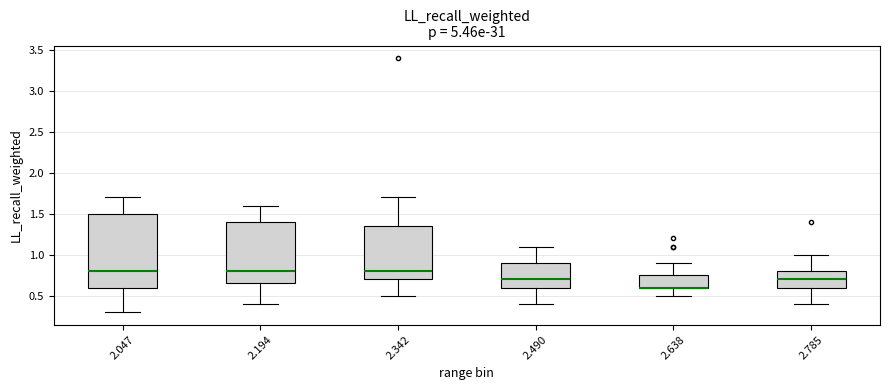

Reading left to right, transcribe this box plot: for each box, give where its median line is, the range the box spans, and where its two whiskers end, as read against the y-axis. The values are not printed on the chart, so give them approximately, as read against the axis.

2.047: median 0.80, box 0.60 to 1.50, whiskers 0.30 to 1.70
2.194: median 0.80, box 0.65 to 1.40, whiskers 0.40 to 1.60
2.342: median 0.80, box 0.70 to 1.35, whiskers 0.50 to 1.70
2.490: median 0.70, box 0.60 to 0.90, whiskers 0.40 to 1.10
2.638: median 0.60 (drawn on the box's lower edge), box 0.60 to 0.75, whiskers 0.50 to 0.90
2.785: median 0.70, box 0.60 to 0.80, whiskers 0.40 to 1.00